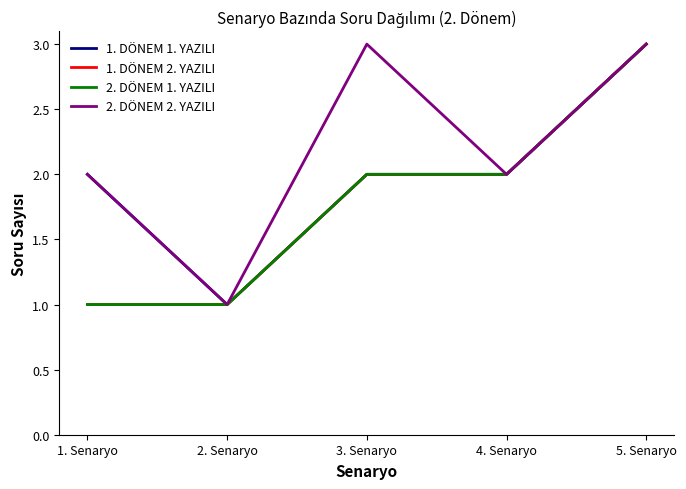

Is this an area chart (filled region under the line)?

No